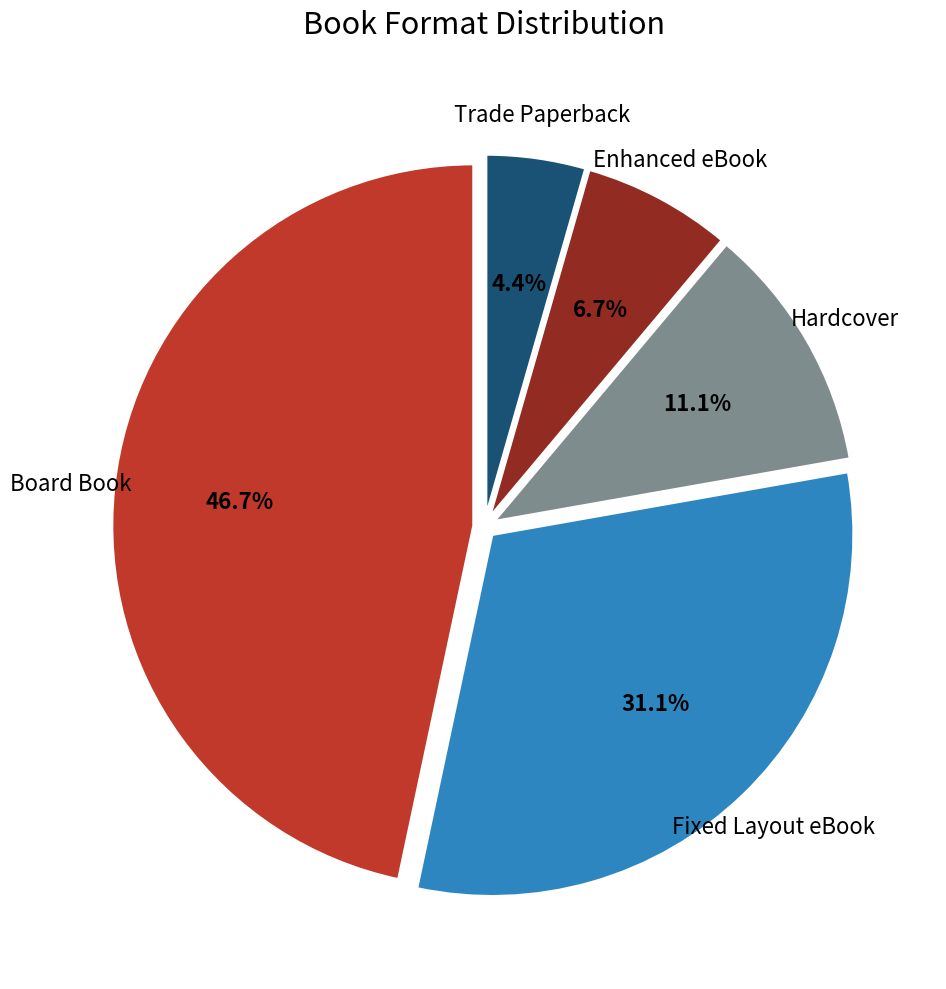

The Hardcover slice represents 11% of the pie. True or false?

True